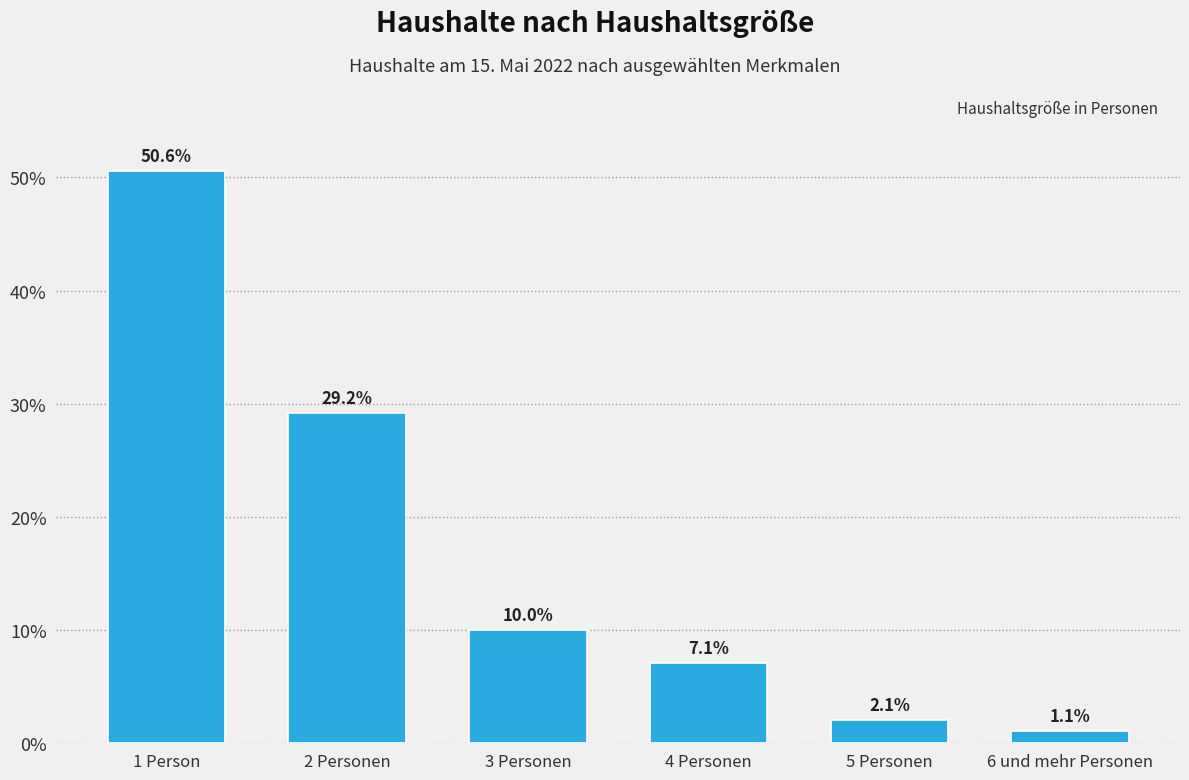

Reading left to right, list all the values displayed in this chart.

1 Person=50.6	2 Personen=29.2	3 Personen=10.0	4 Personen=7.1	5 Personen=2.1	6 und mehr Personen=1.1